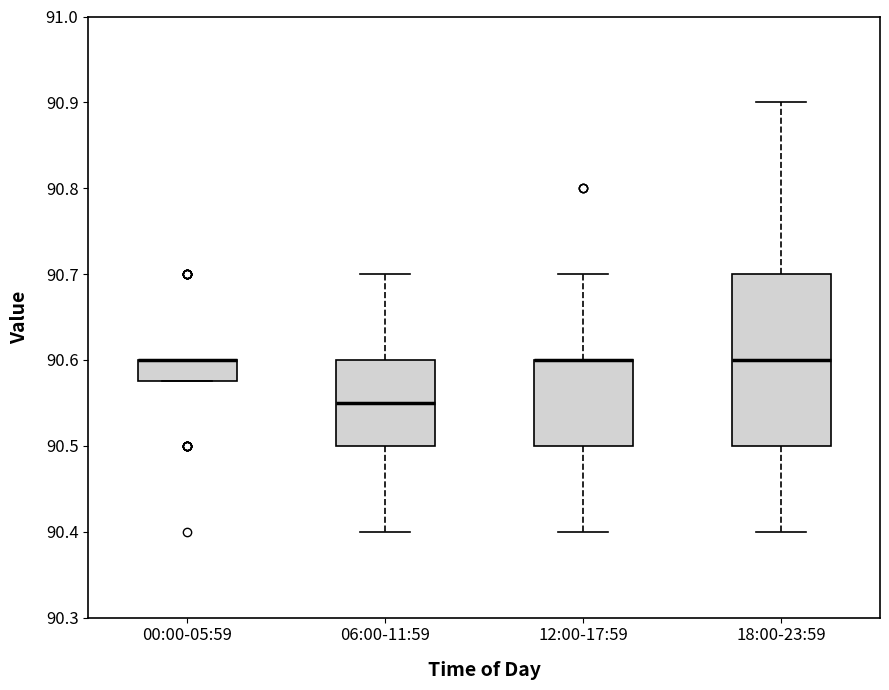

Which box is the tallest, from its lower edge to its upper edge?

18:00-23:59